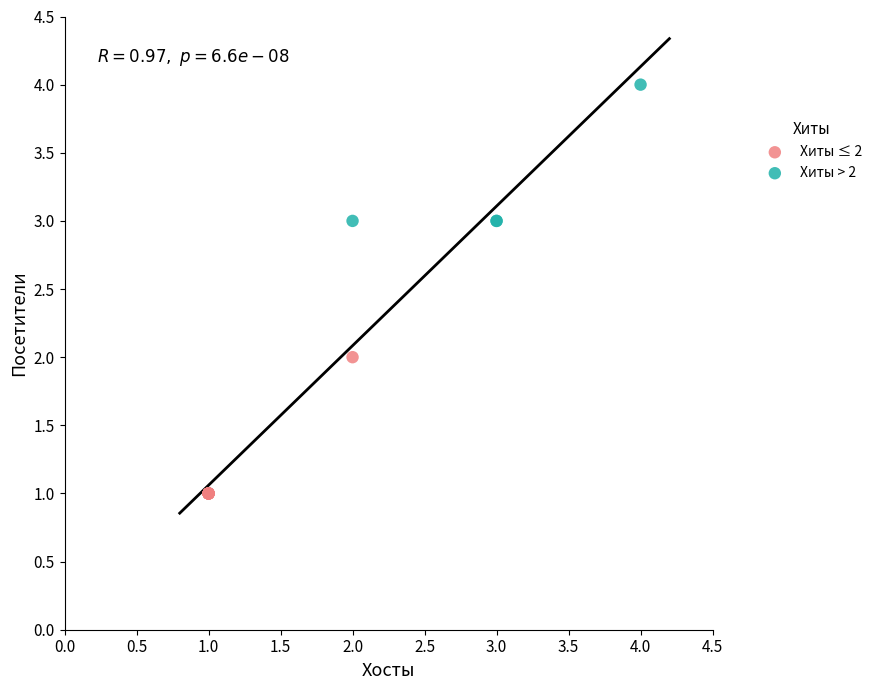

Which series contains the lowest Y value?

Хиты ≤ 2